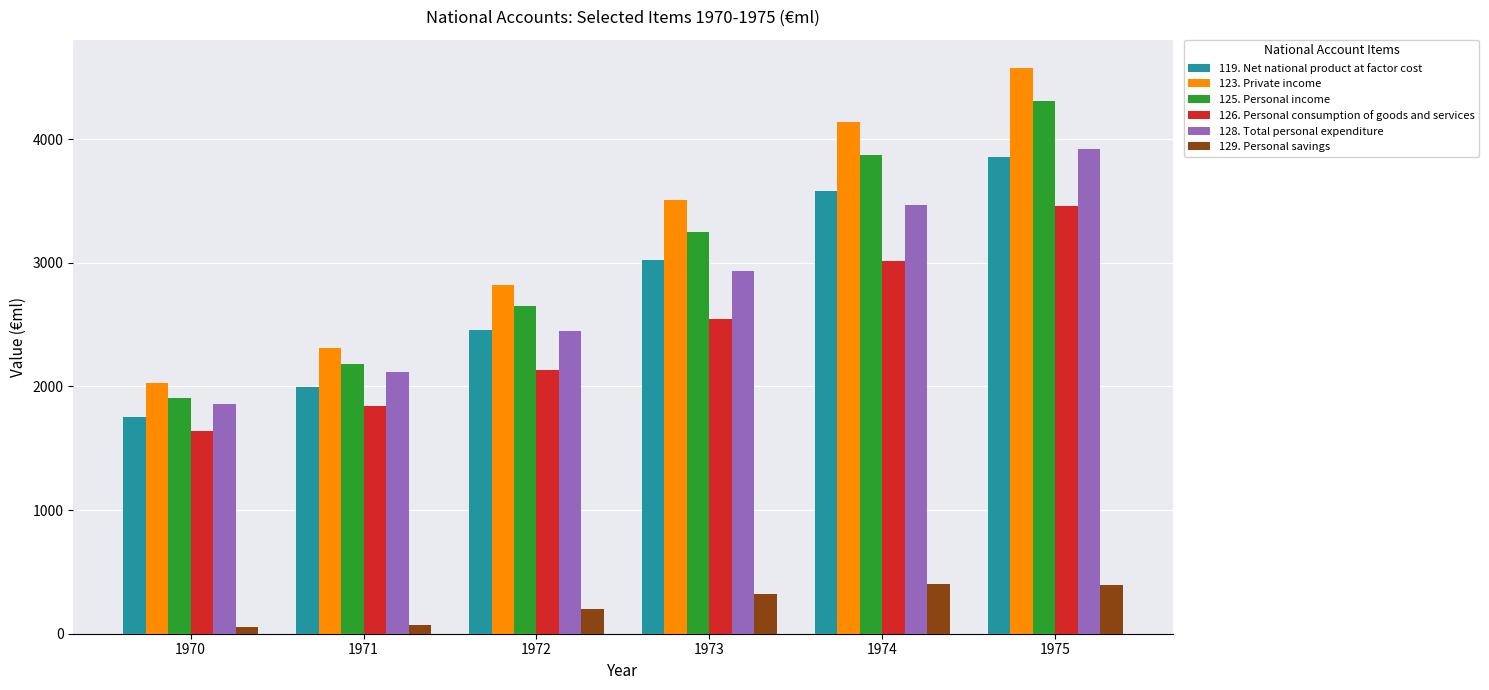

What is the difference between the highest and lowest values at 1974?

3739